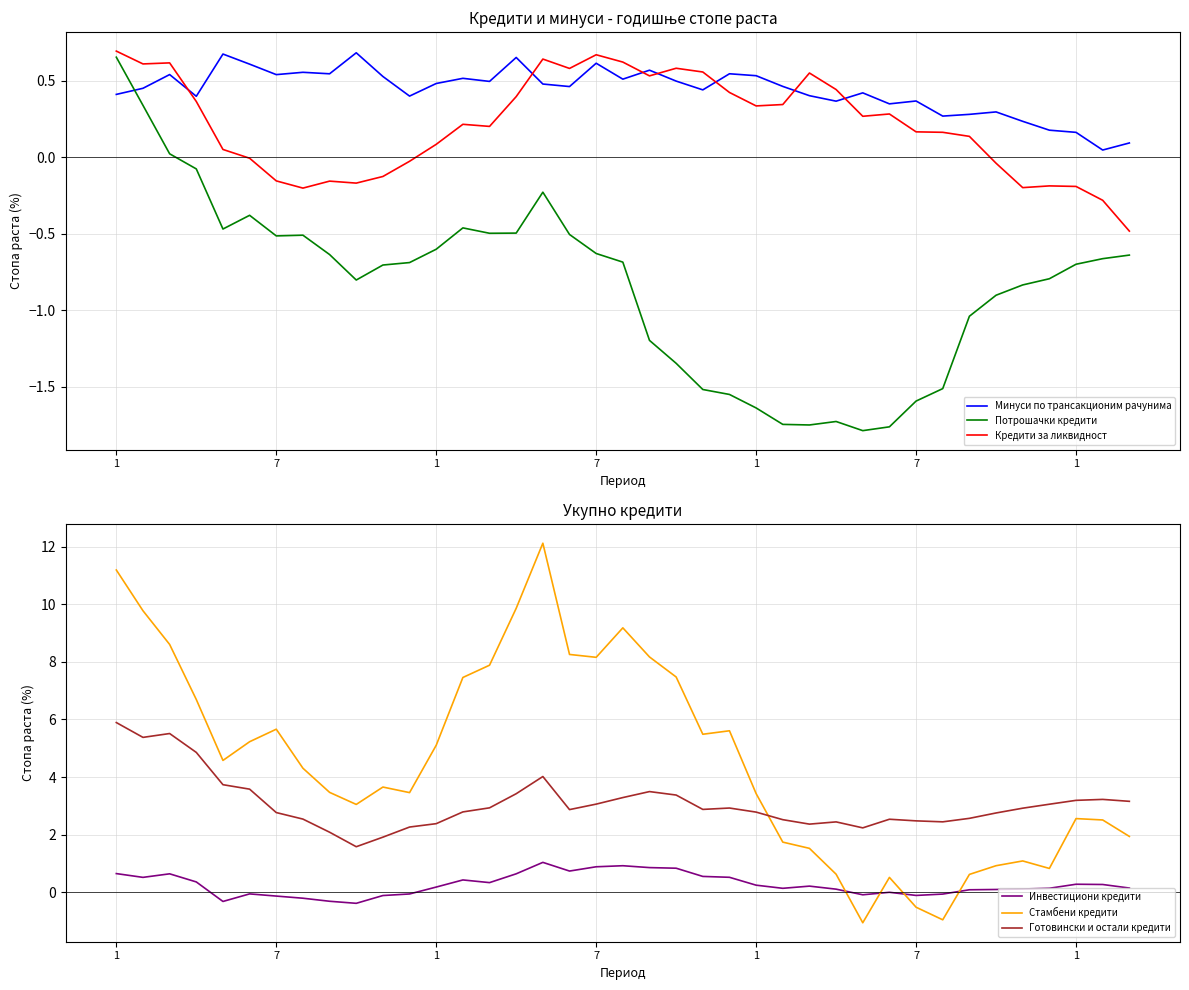

Is this an area chart (filled region under the line)?

No